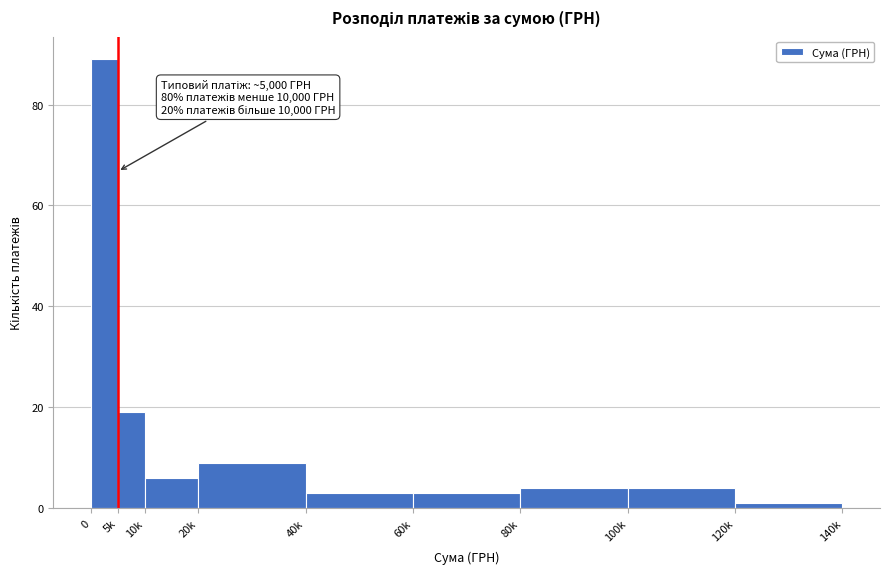

Reading left to right, transcribe all the data shown in this chart.

89	19	6	9	3	3	4	4	1